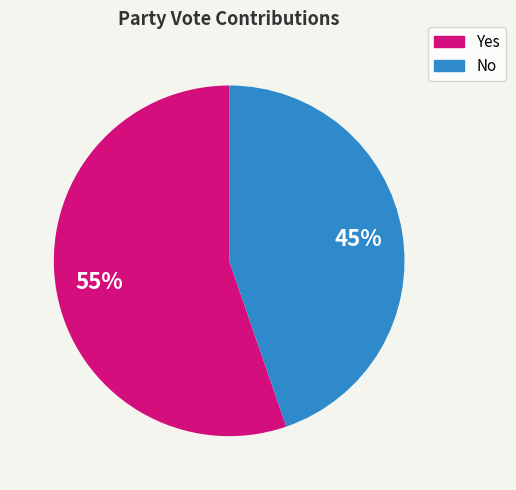

Which category has the biggest portion of the pie?

Yes